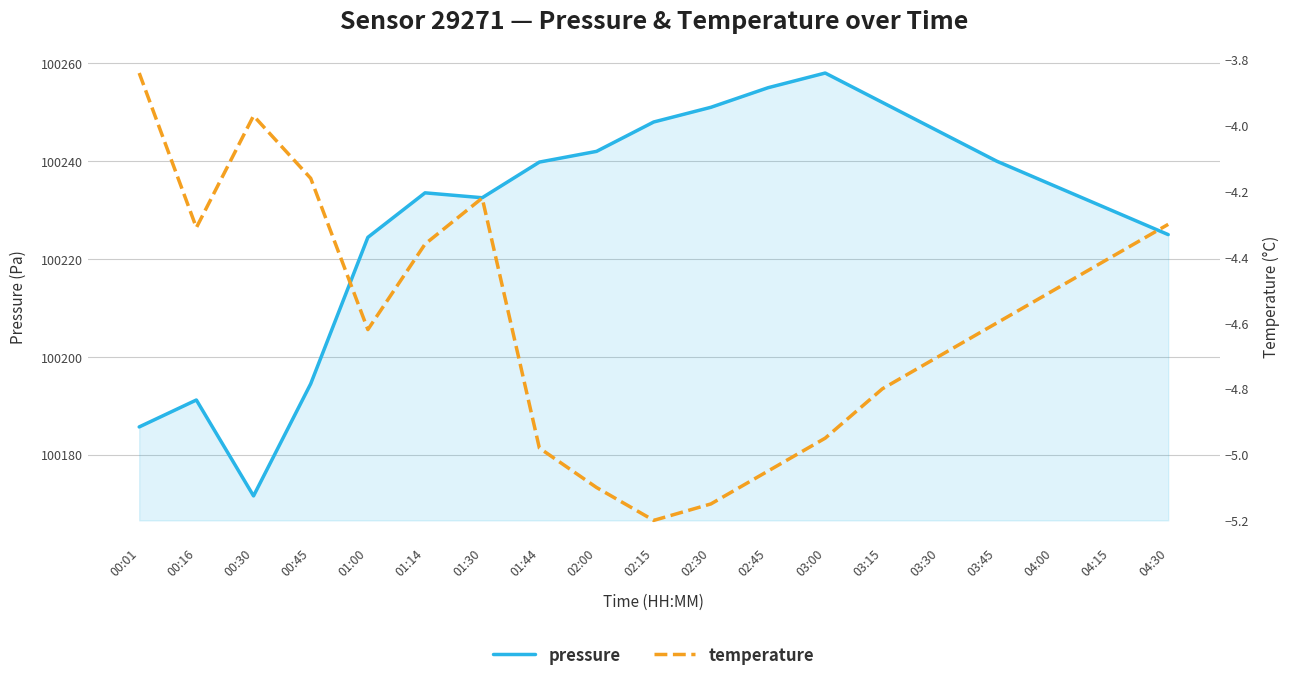

What is the label of the 6th point from the left?

01:14